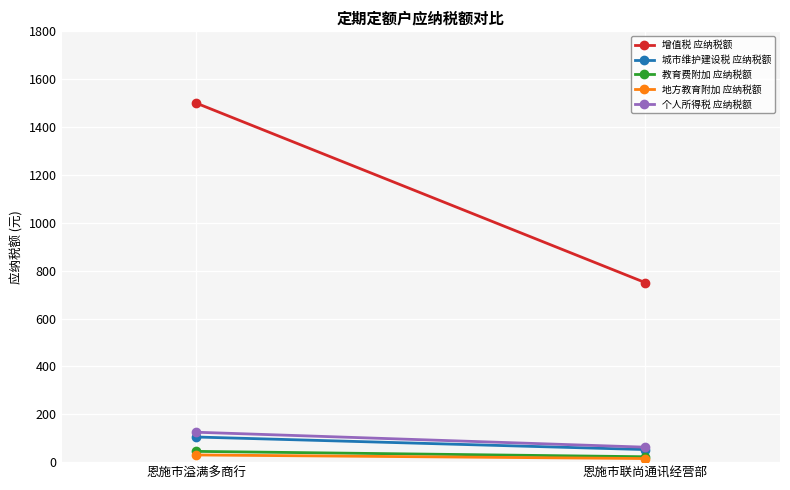

Which category has the lowest value across all series?

恩施市联尚通讯经营部